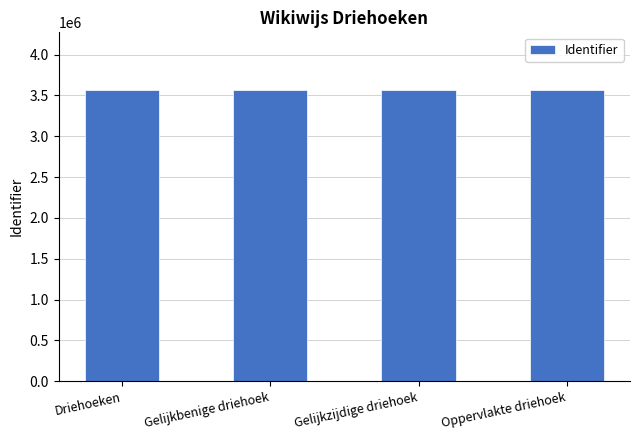

What value does the data have at Driehoeken, to the nearest 5?

3561000